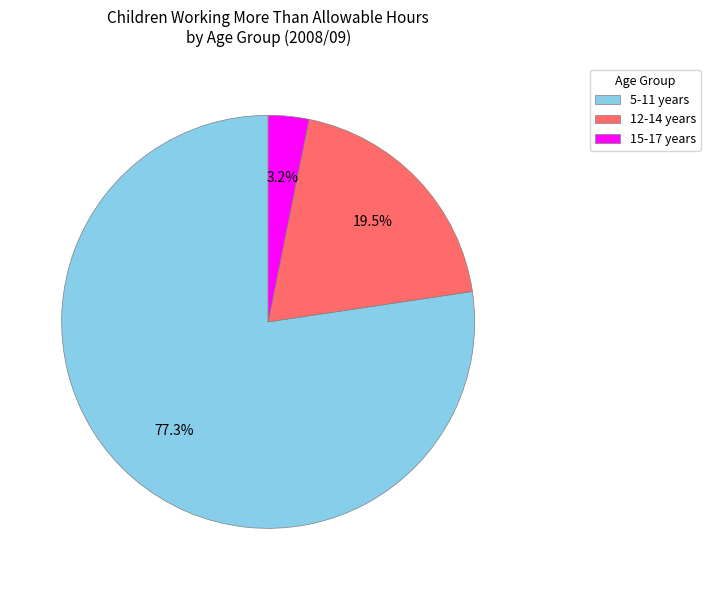

What is the total percentage of 15-17 years and 5-11 years?

80.5%